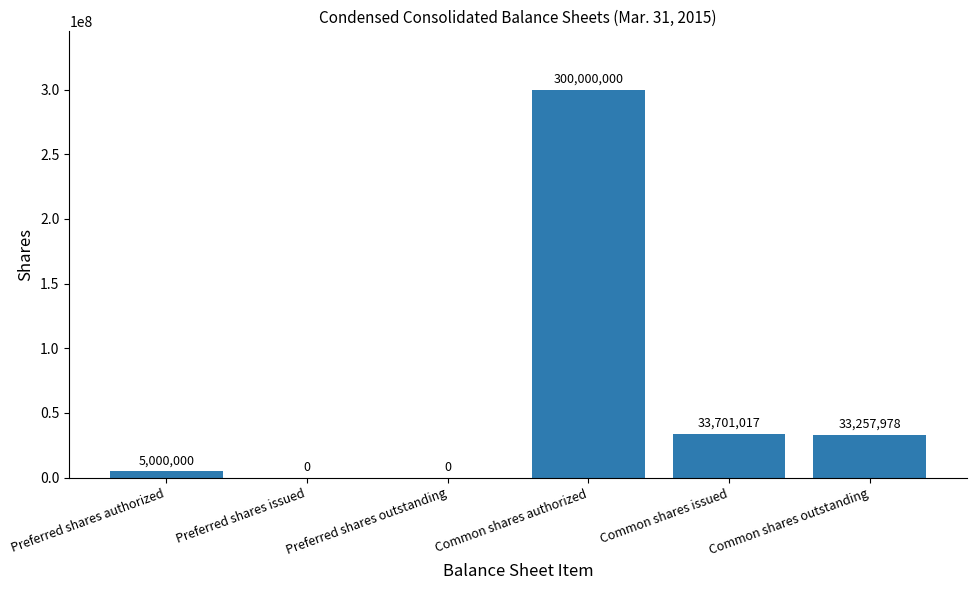

Reading right to left, list all the values displayed in this chart.

33257978	33701017	300000000	0	0	5000000